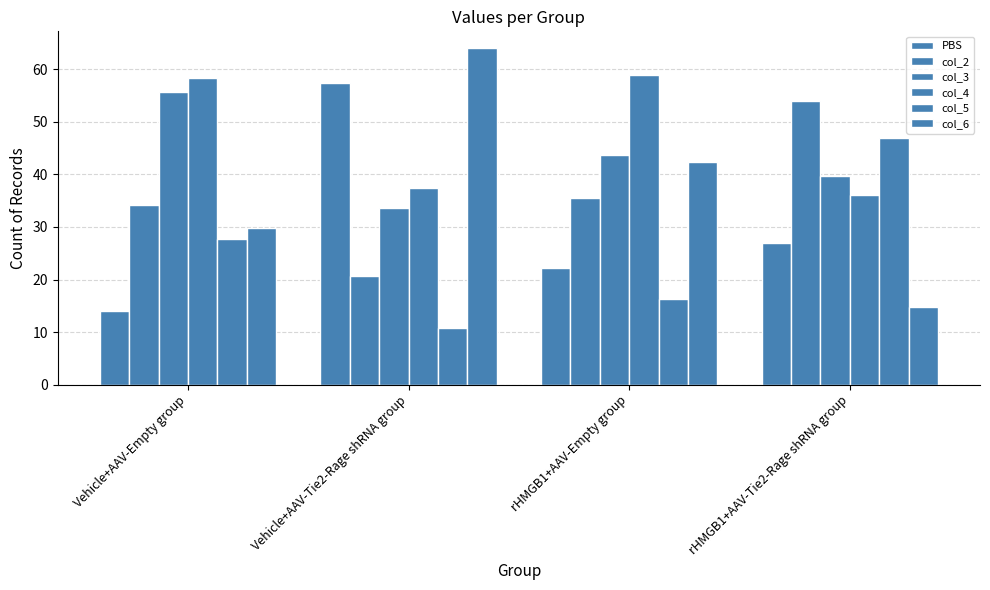

Is it true that PBS equals 48.2 at rHMGB1+AAV-Tie2-Rage shRNA group?

False